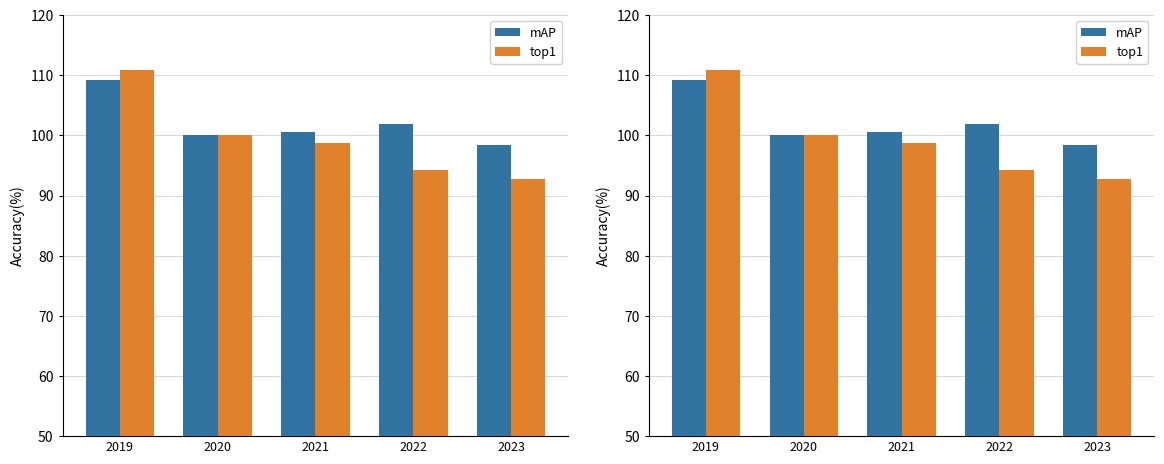

At which label is top1 closest to 101?

2020